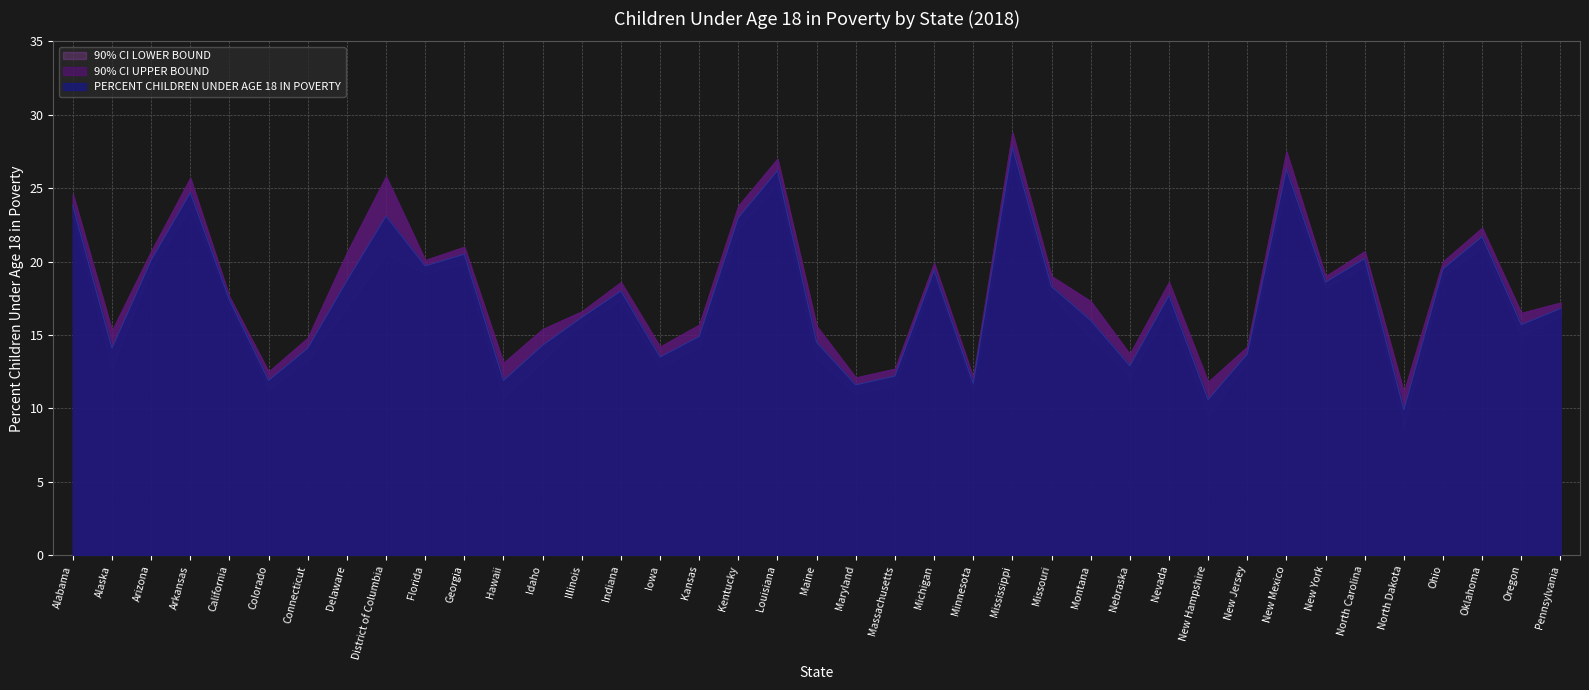

How many data points does each series have?

39